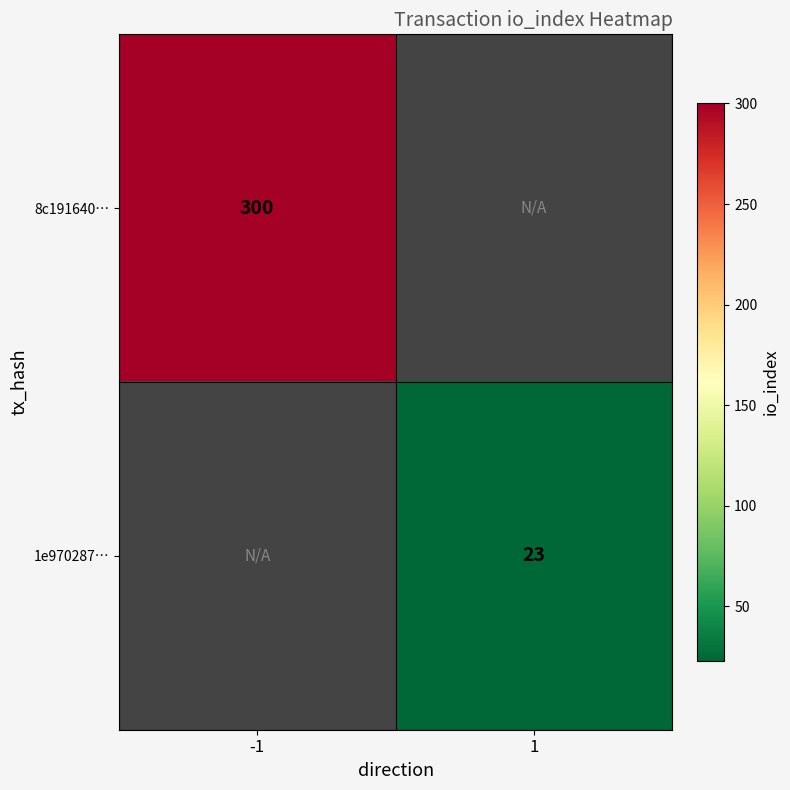

Which label corresponds to the largest value in the chart?

-1